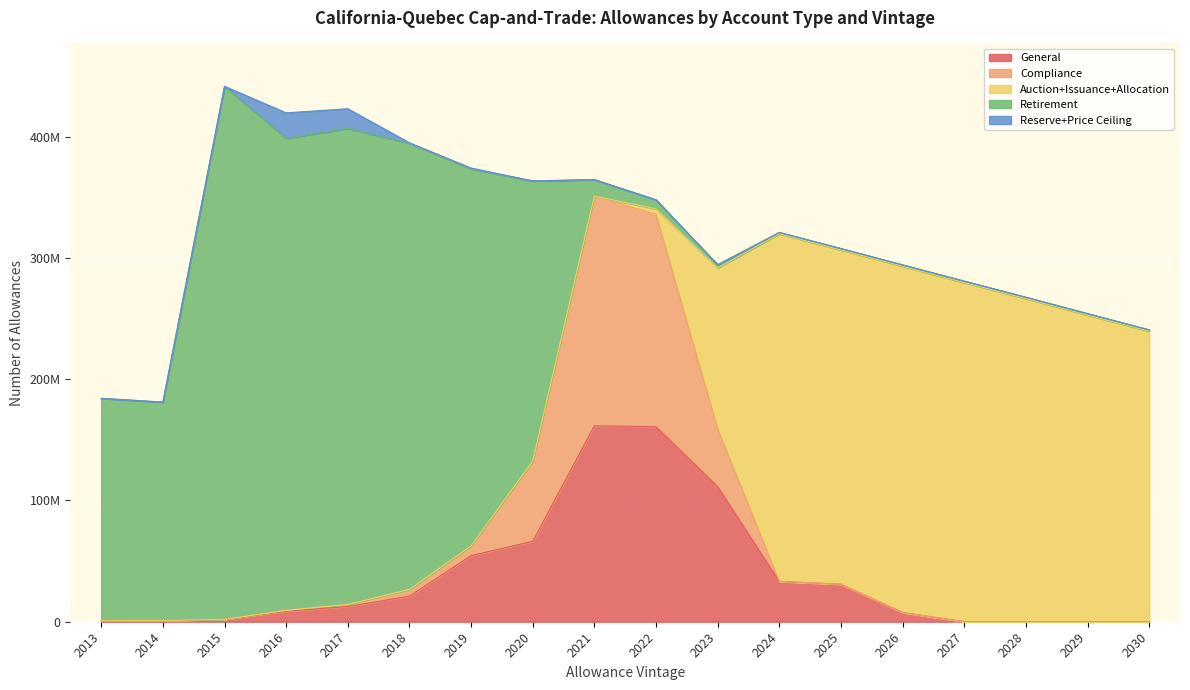

Between 2013 and 2019, which series saw the biggest shift?

Retirement